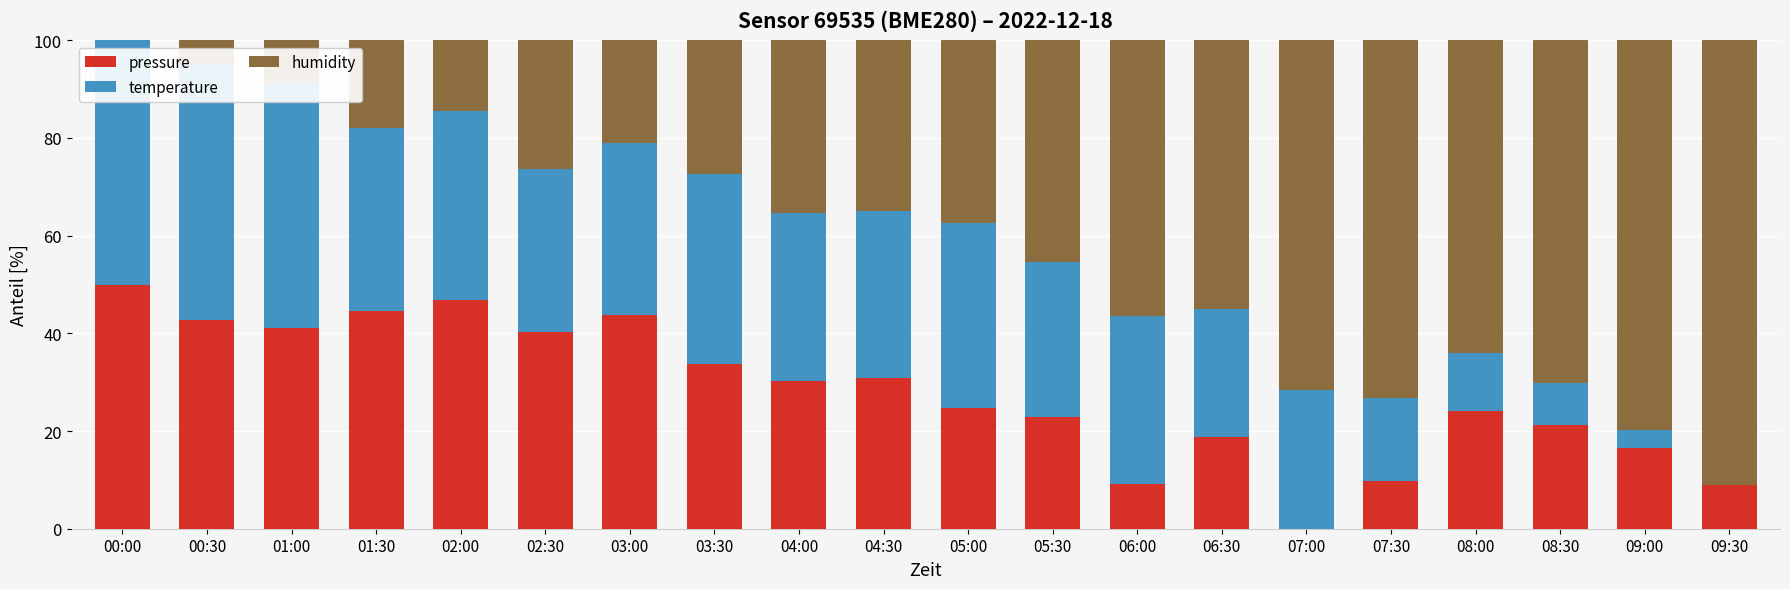

Reading right to left, what are all the values shown in this chart?

pressure: 8.9	16.6	21.2	24.2	9.8	0.0	18.8	9.1	22.9	24.8	30.8	30.2	33.7	43.7	40.3	46.8	44.6	41.1	42.7	50.0
temperature: 0.0	3.7	8.5	11.8	16.9	28.4	26.2	34.5	31.8	37.9	34.2	34.5	38.8	35.3	33.4	38.8	37.4	50.2	52.4	50.0
humidity: 91.1	79.7	70.2	64.1	73.3	71.6	55.0	56.4	45.3	37.3	34.9	35.3	27.4	20.9	26.4	14.5	18.0	8.8	4.9	0.0